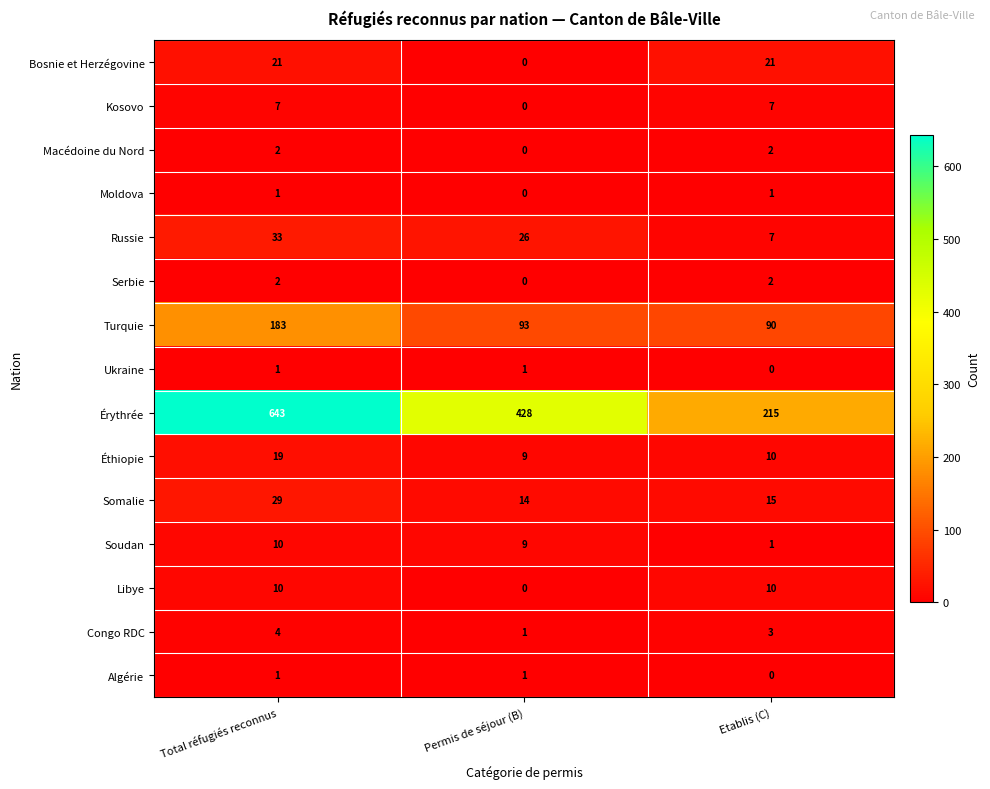

Count the Bosnie et Herzégovine values in the range 0 to 21.

3